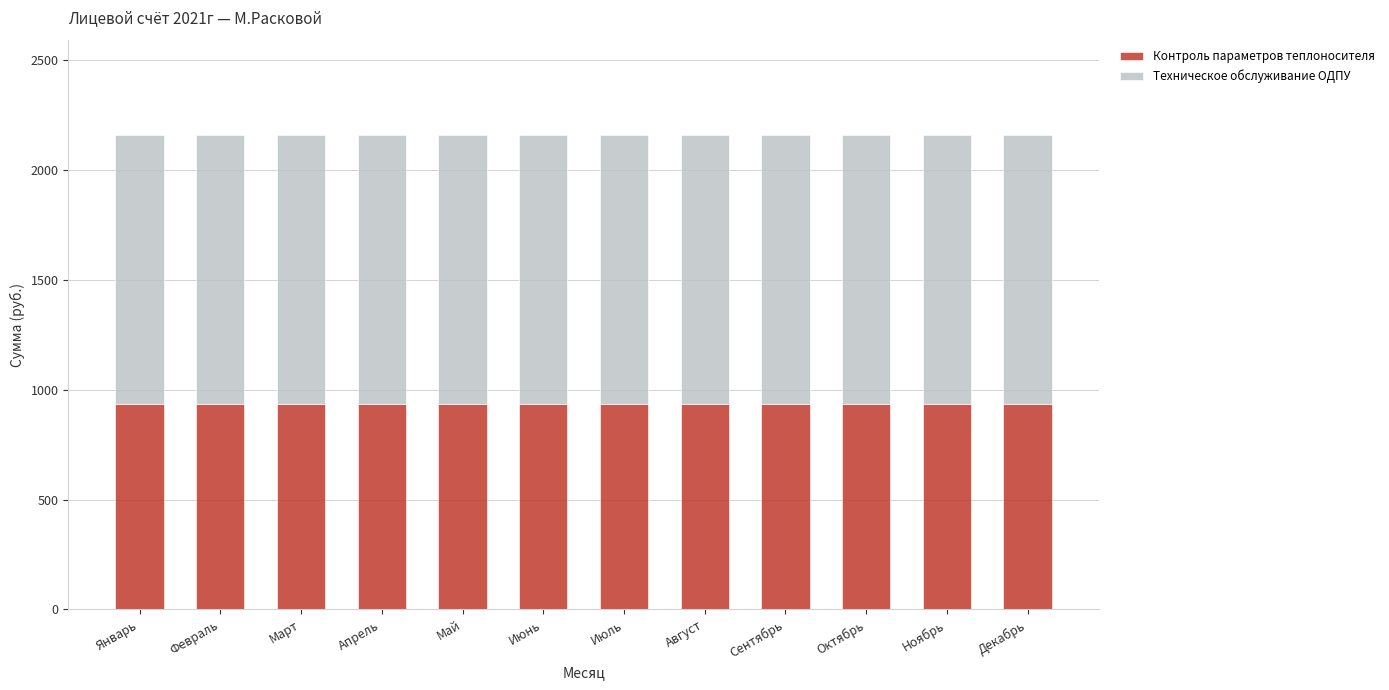

What is the average value of the Контроль параметров теплоносителя series?

935.0